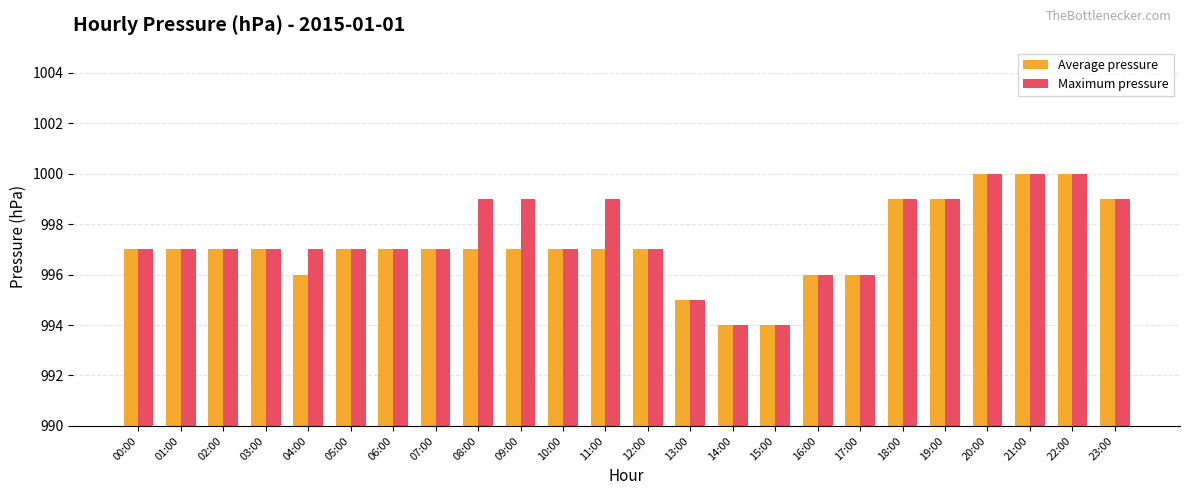

What is the label of the 11th bar from the left?

10:00